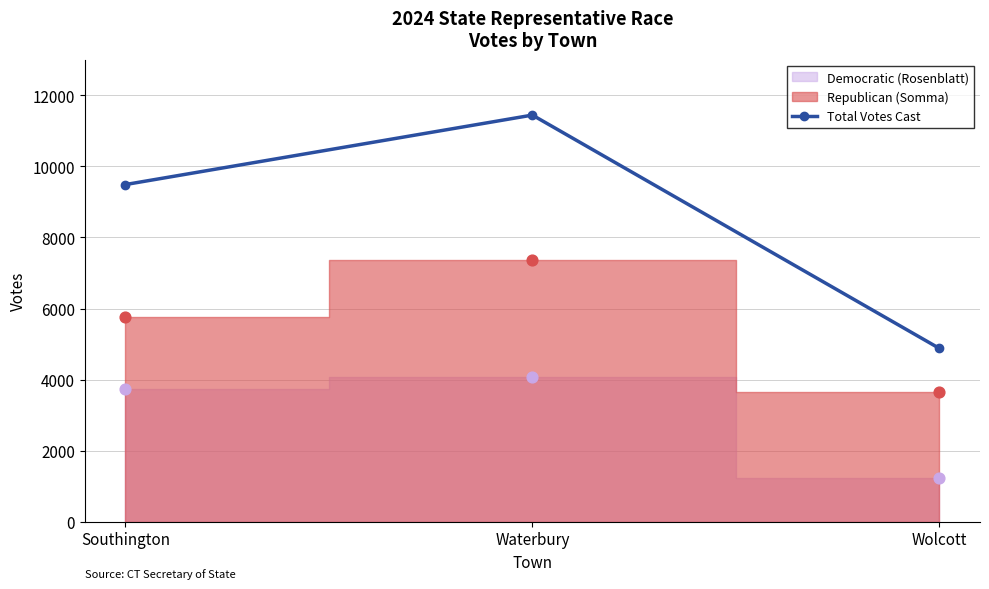

Approximately how many times larger is the value at Wolcott compared to Waterbury?

0.4